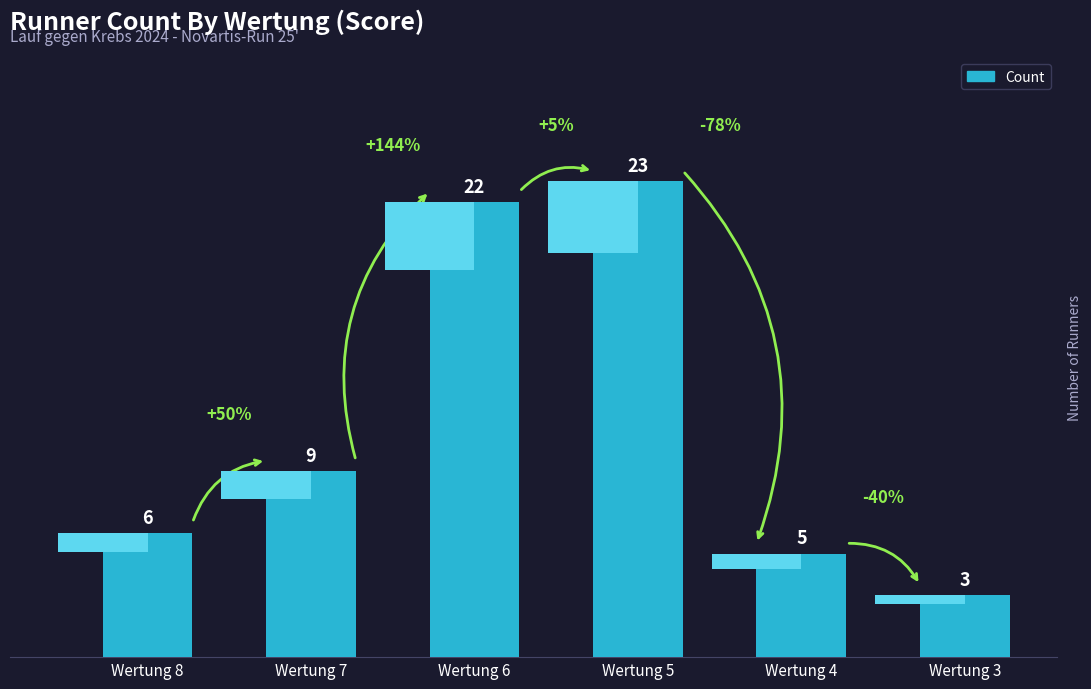

Count the number of values greater than 9.

2